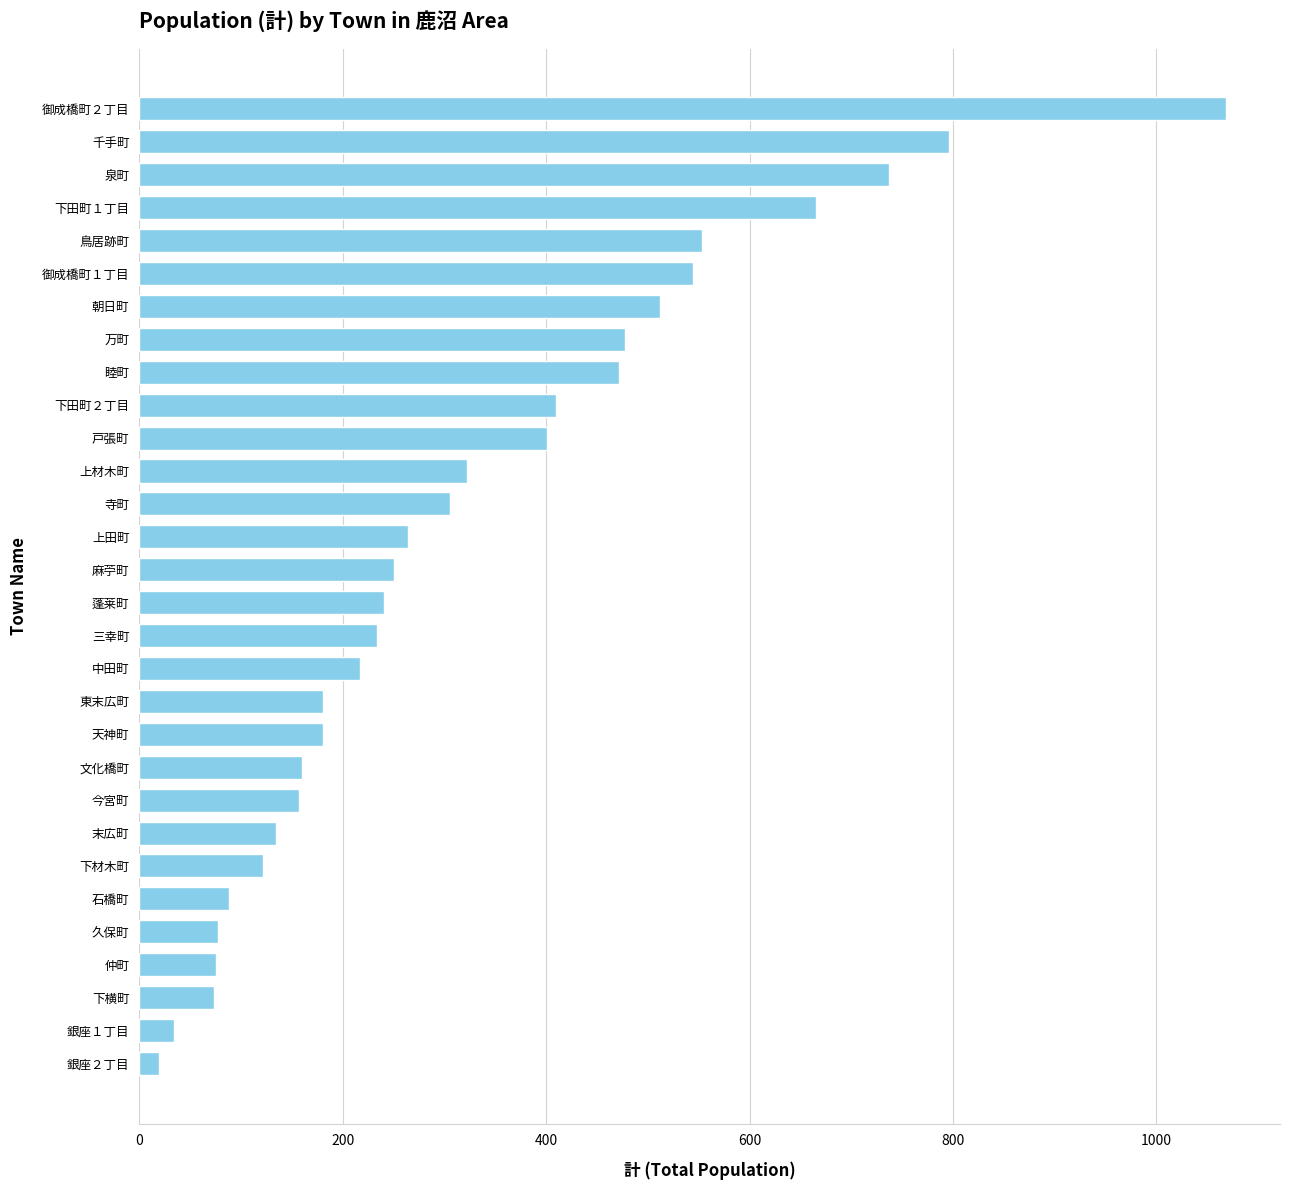

How many categories are shown in the chart?

30